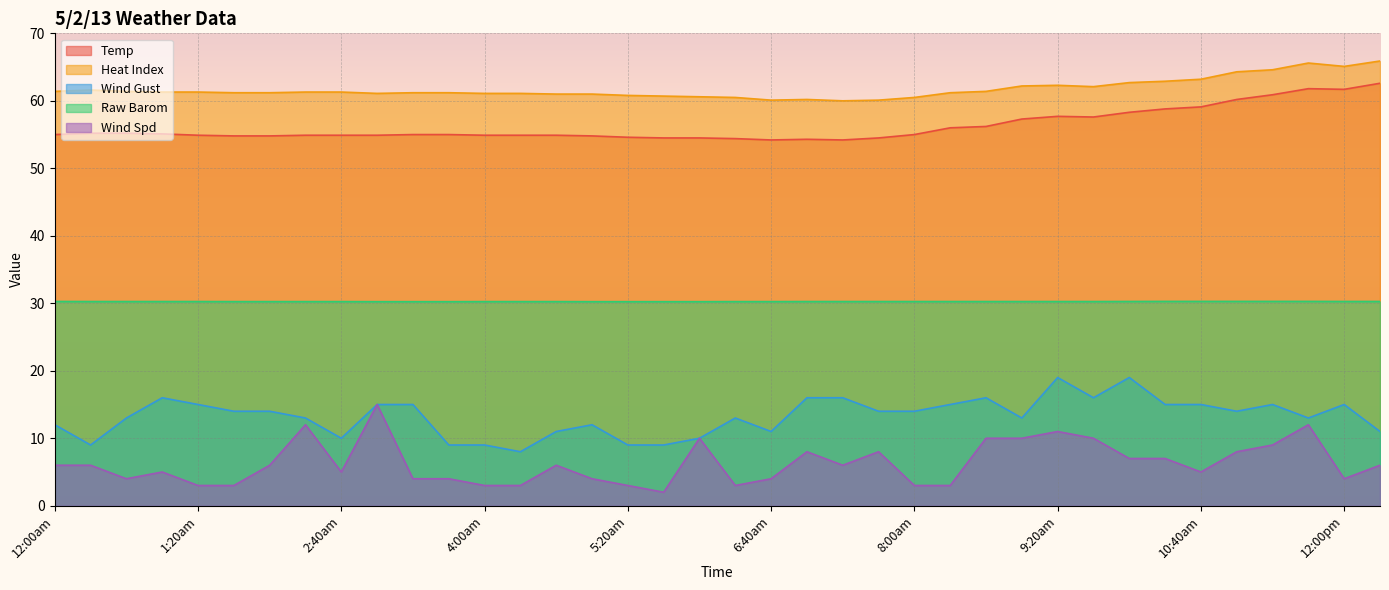

At which label does Heat Index first exceed 61?

12:00am